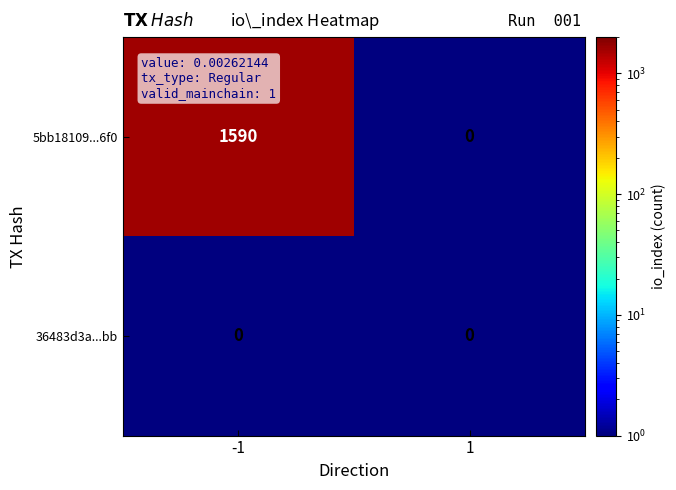

Rank the series by their average value, from highest to lowest.

5bb18109...6f0, 36483d3a...bb